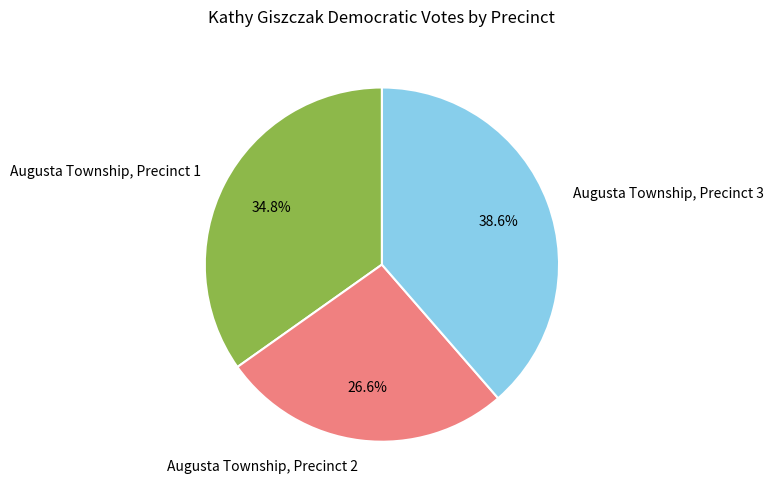

To the nearest percent, what portion does Augusta Township, Precinct 3 represent?

39%